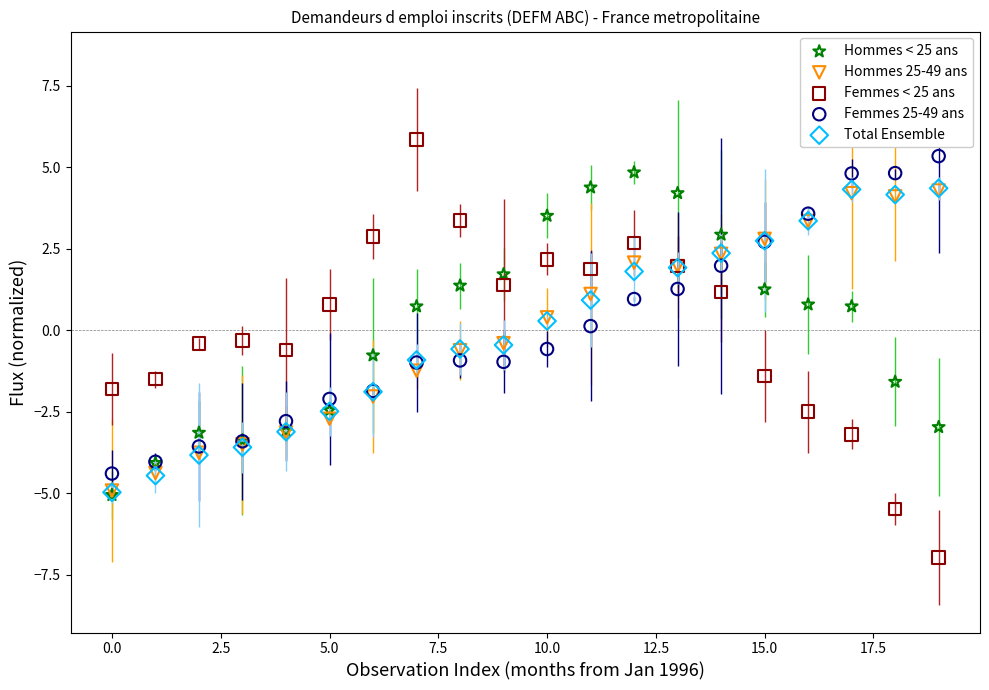

Which series has the widest spread of Y values?

Femmes < 25 ans